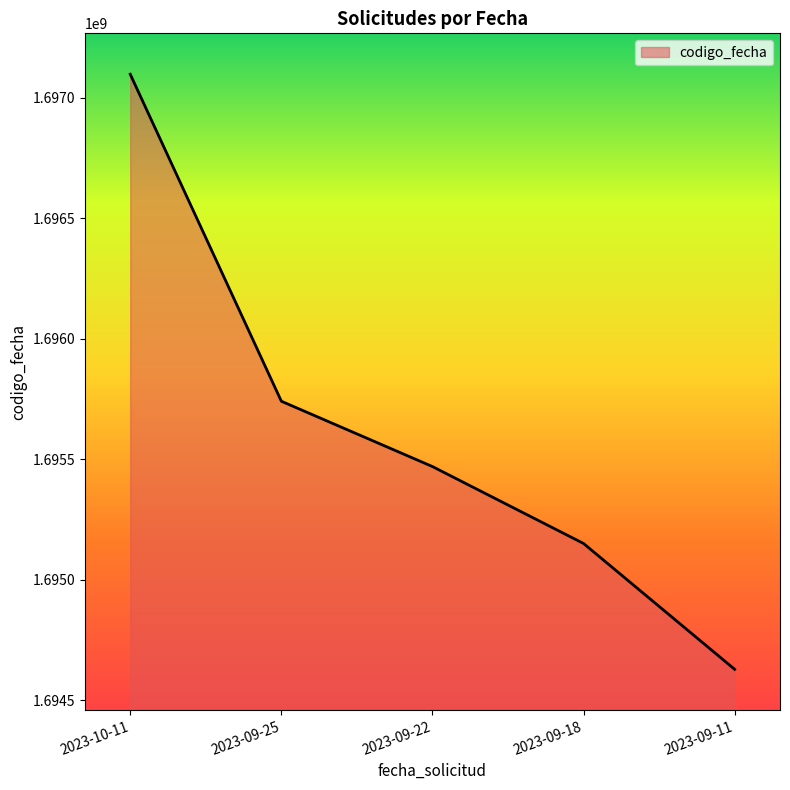

True or false: the data shows 1025723693 at 2023-09-25.

False